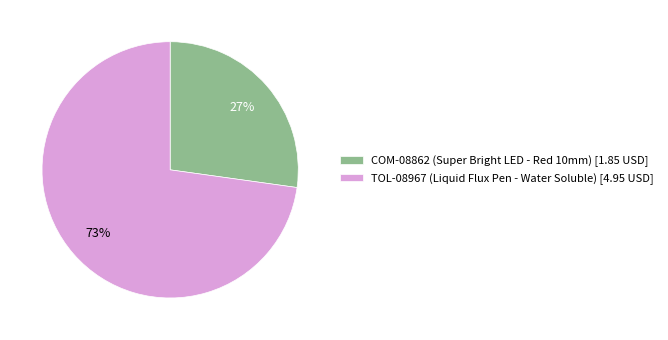

Between TOL-08967 (Liquid Flux Pen - Water Soluble) [4.95 USD] and COM-08862 (Super Bright LED - Red 10mm) [1.85 USD], which is larger?

TOL-08967 (Liquid Flux Pen - Water Soluble) [4.95 USD]